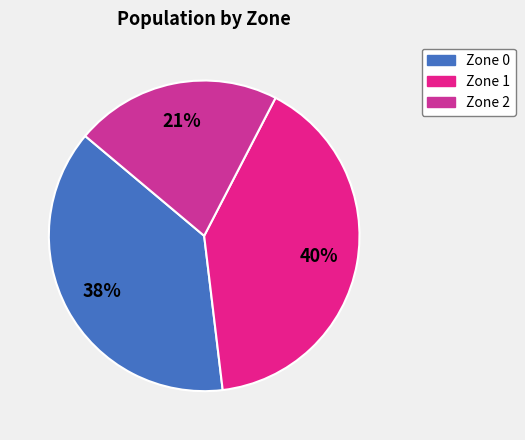

Rank the categories by value from lowest to highest.

Zone 2, Zone 0, Zone 1